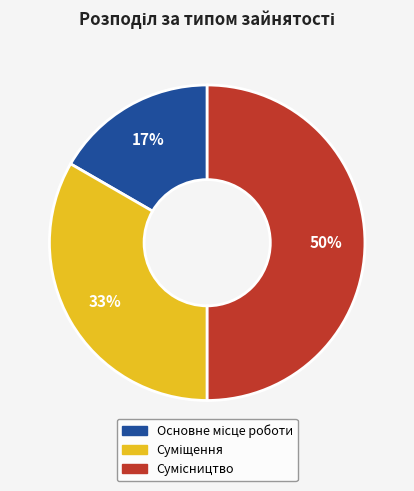

To the nearest percent, what is the average slice percentage?

33%